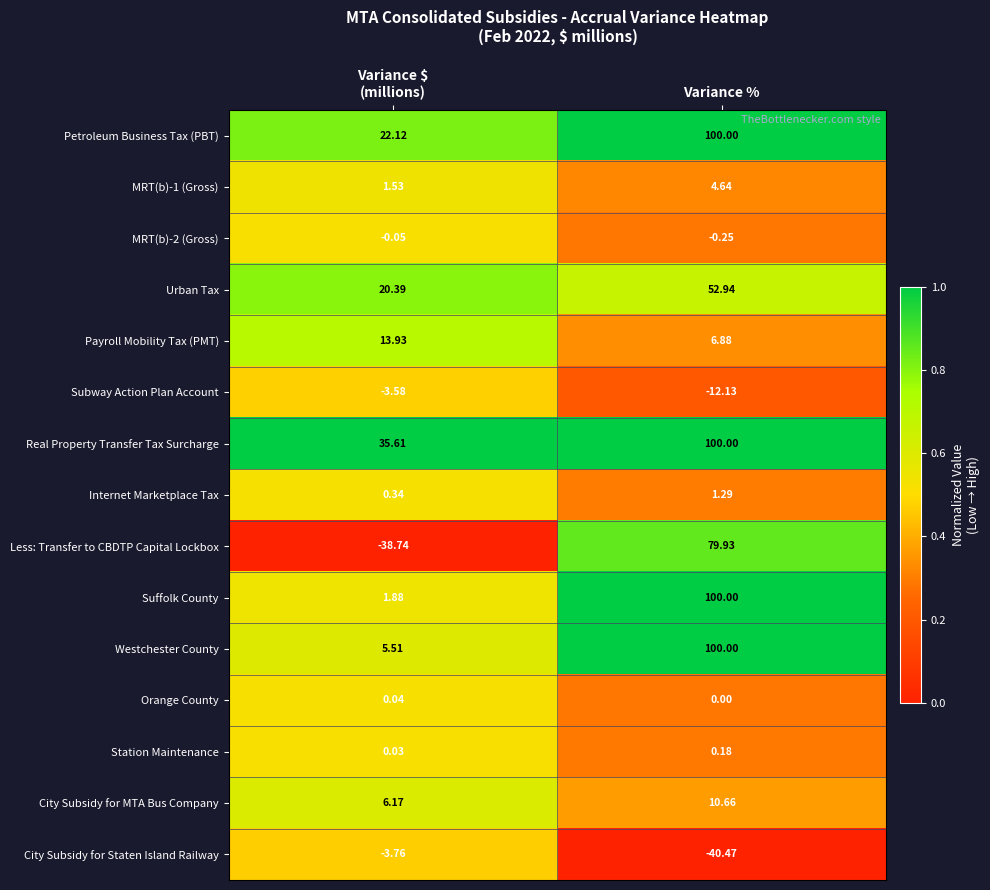

Where does the City Subsidy for MTA Bus Company series first go above 10?

Variance %